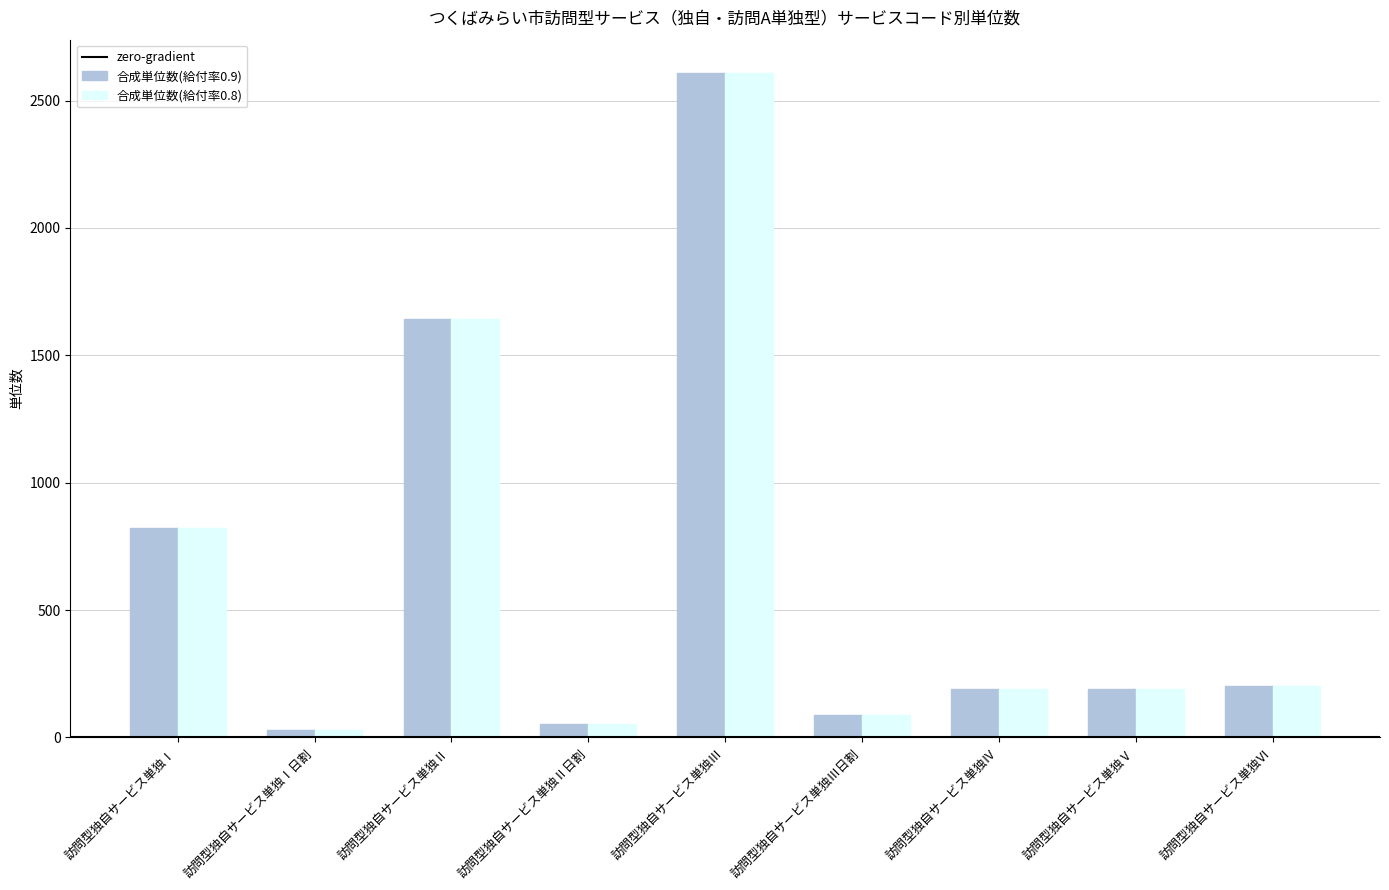

How many data points does each series have?

9